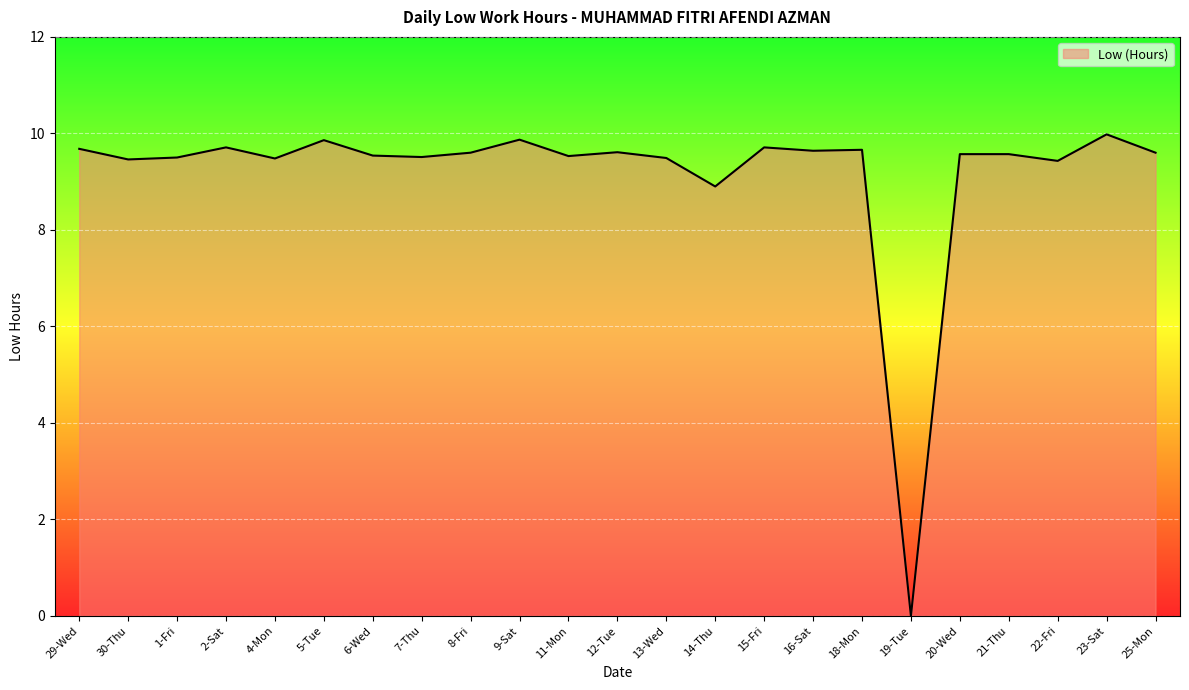

Which has a higher value, 11-Mon or 14-Thu?

11-Mon